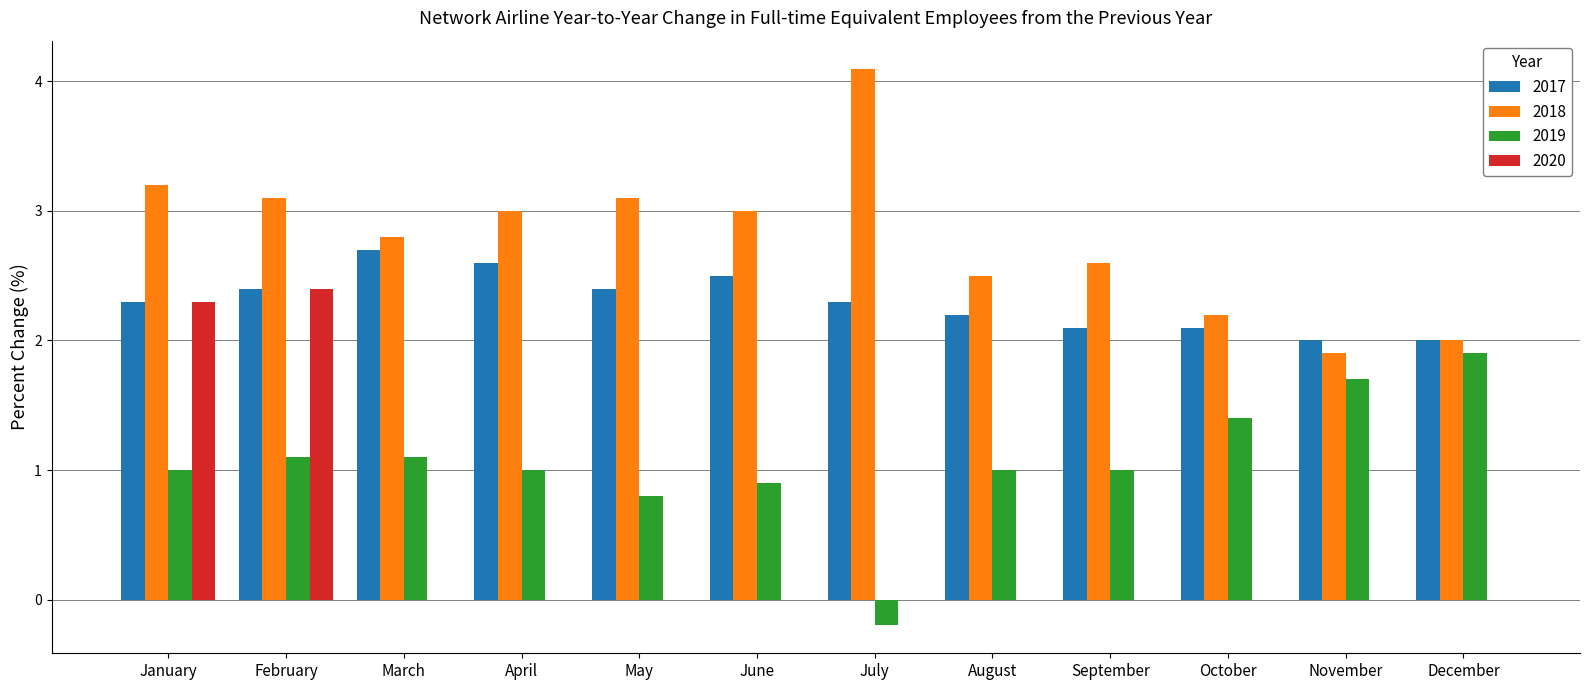

What is the total value across all series at August?

5.7